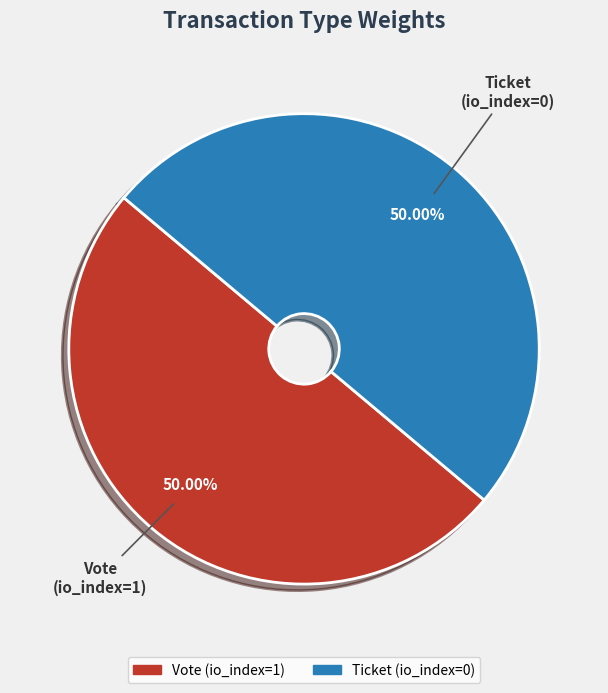

True or false: Vote (io_index=1) accounts for 89% of the total.

False